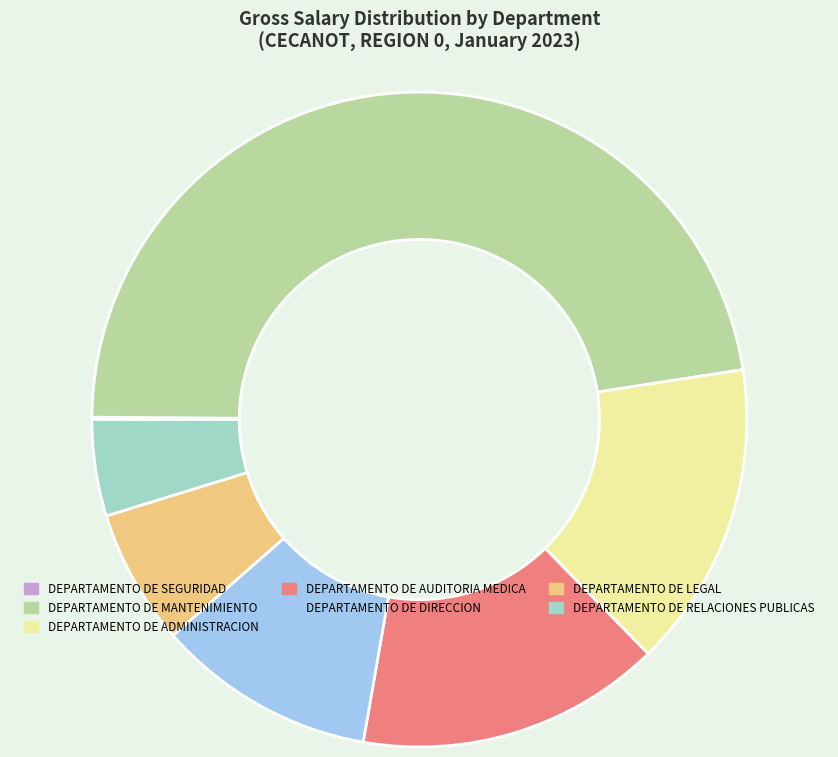

Combined, do DEPARTAMENTO DE MANTENIMIENTO and DEPARTAMENTO DE LEGAL account for over 50%?

Yes